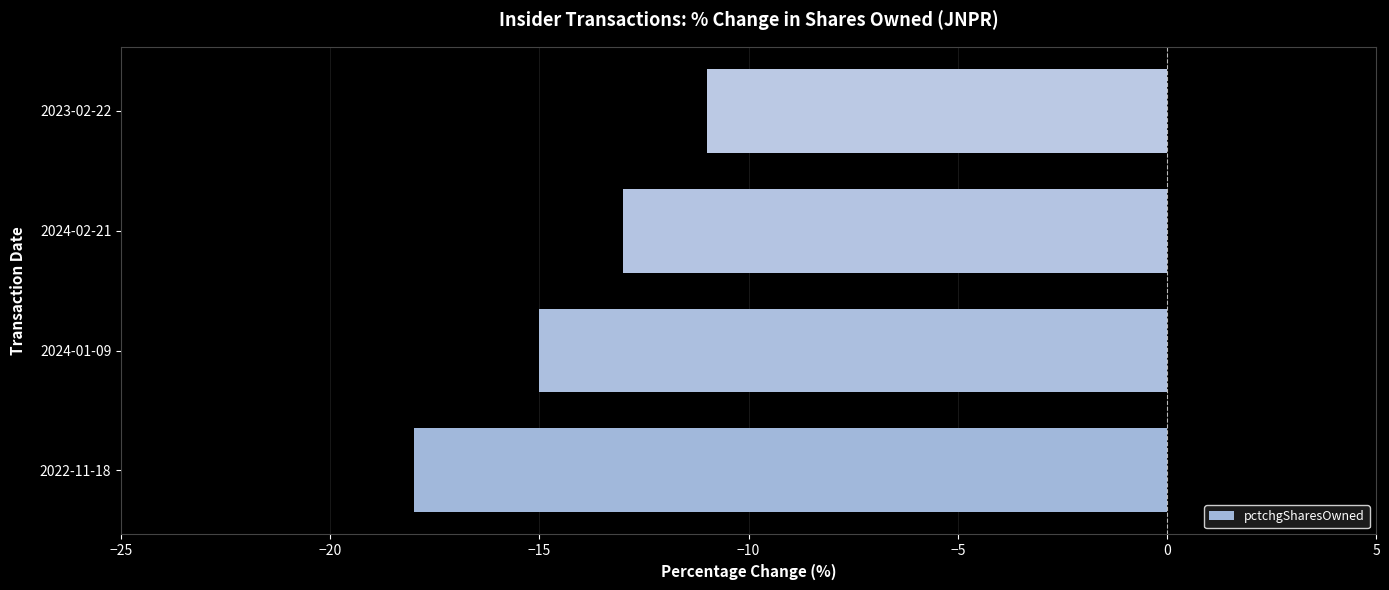

True or false: the data shows -11 at 2023-02-22.

True